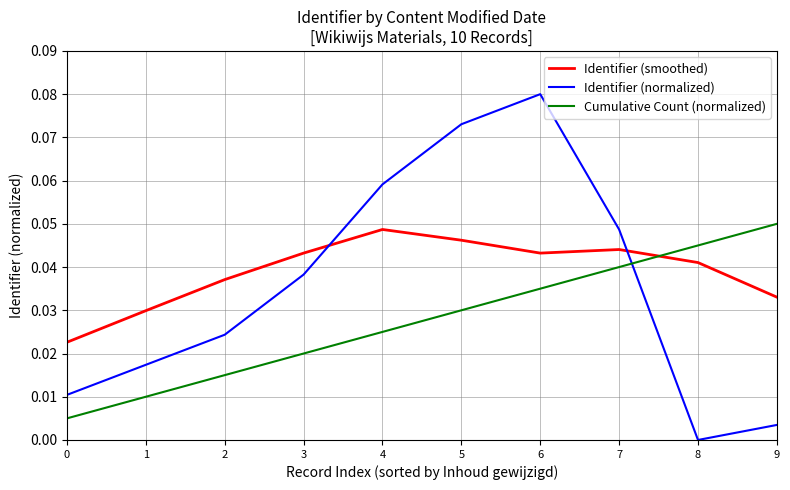

How many interior local peaks does the Identifier (normalized) series have?

1